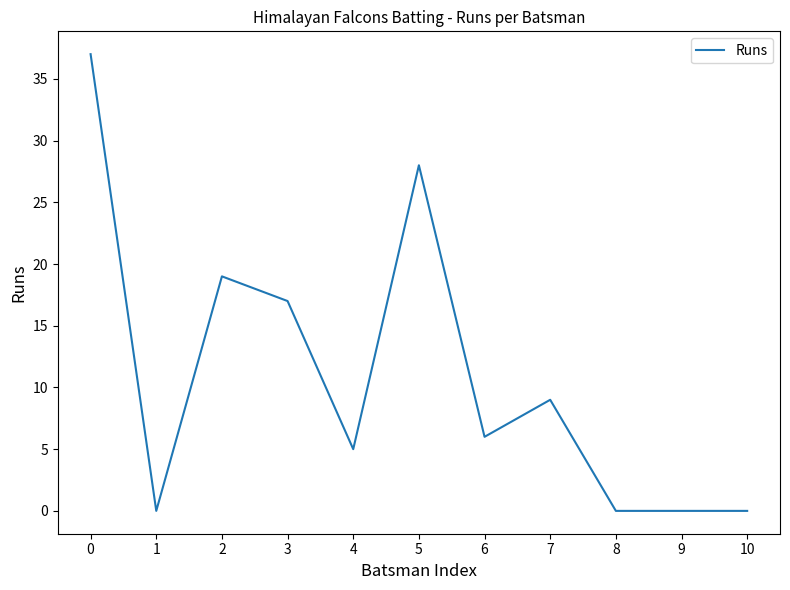

Where is the first local maximum?

2